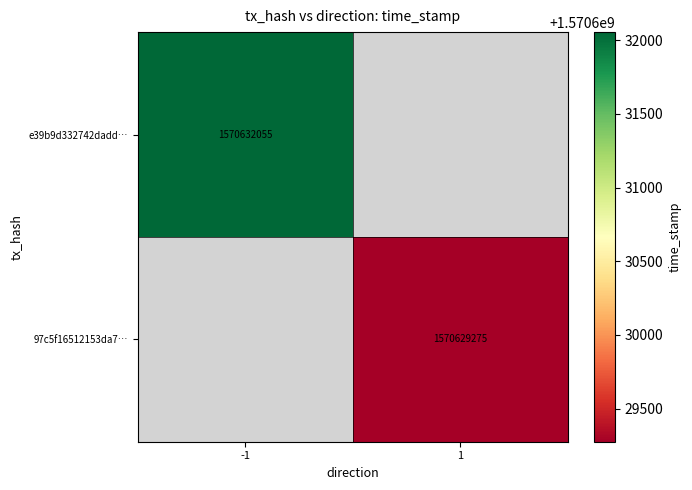

The e39b9d332742dadd… series shows 2118209342.1 at -1. True or false?

False